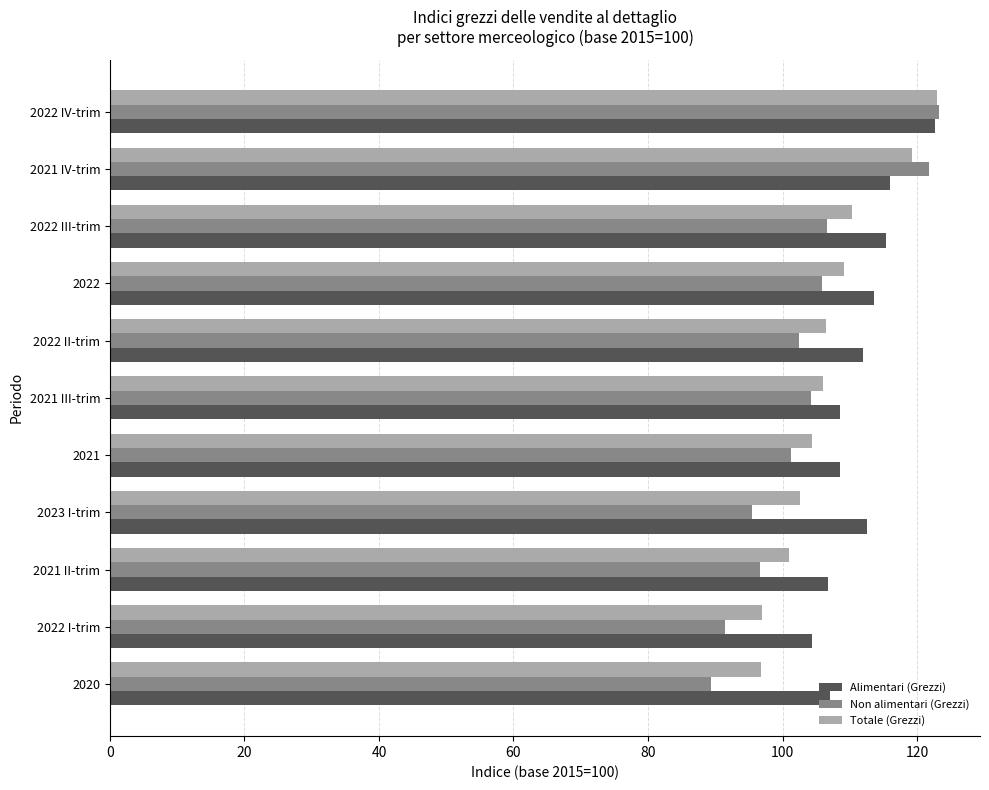

What are all the series names shown in the legend?

Alimentari (Grezzi), Non alimentari (Grezzi), Totale (Grezzi)